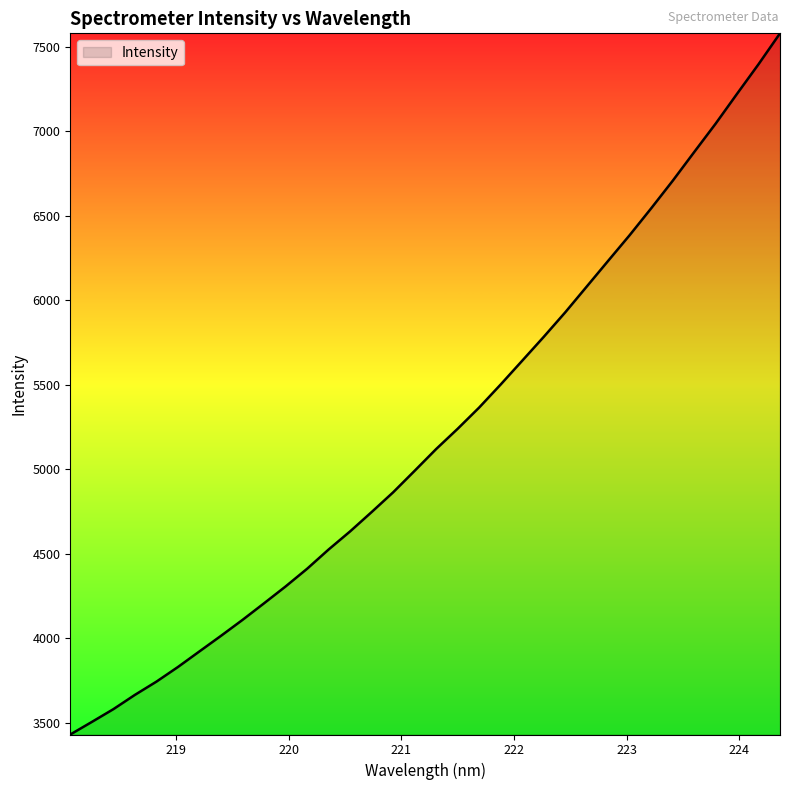

What is the greatest value displayed?

7579.9